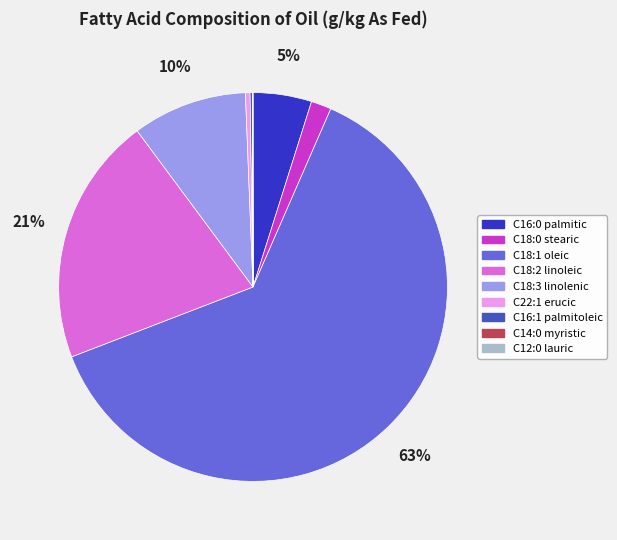

To the nearest percent, what is the average slice percentage?

11%